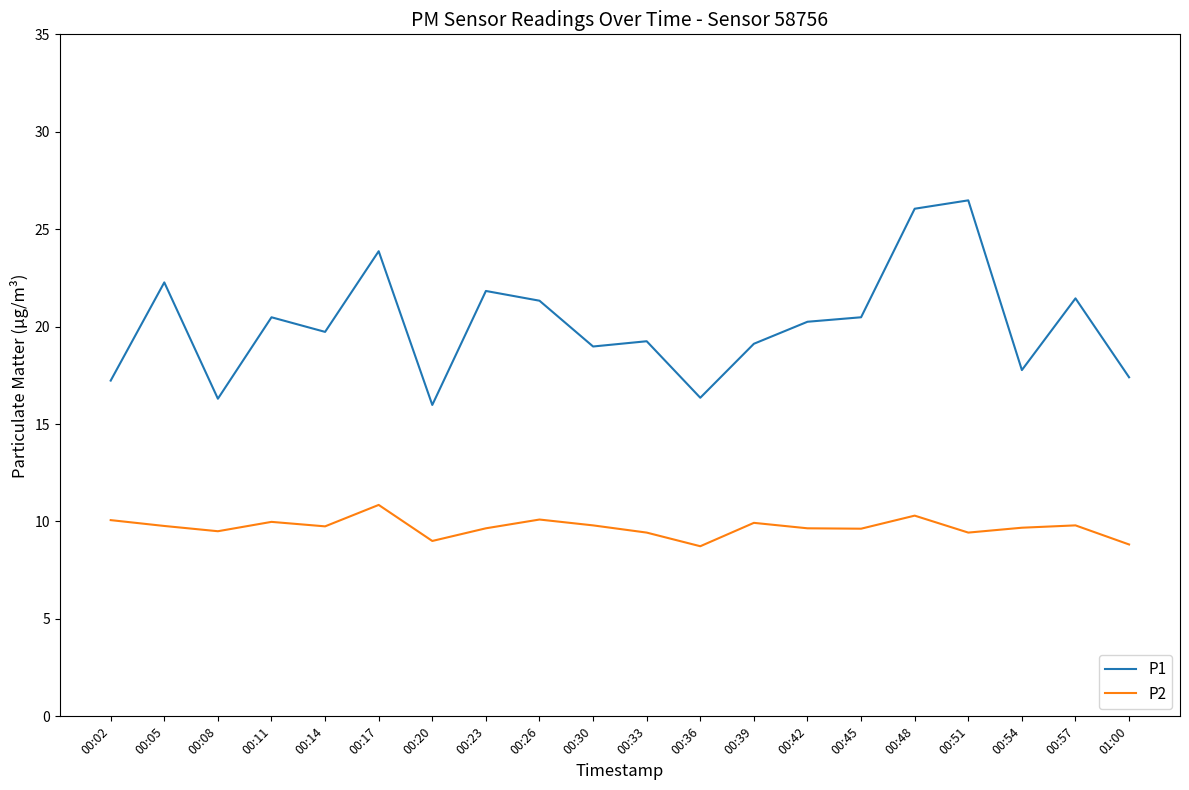

Where is the first local maximum for P1?

00:05